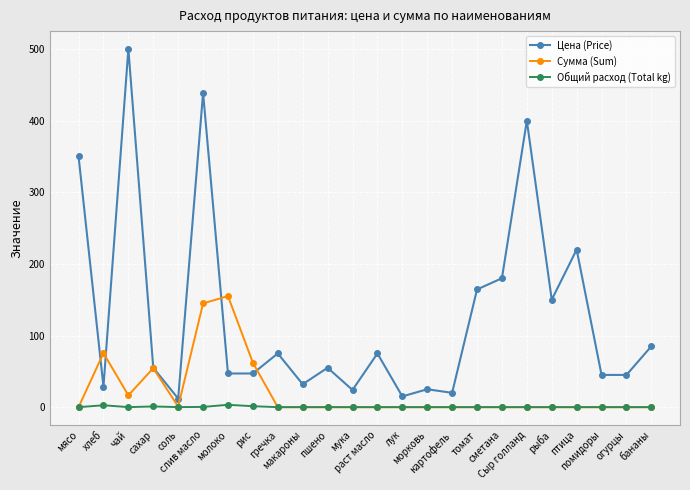

What is the difference between the highest and lowest values at Сыр голланд?

400.0